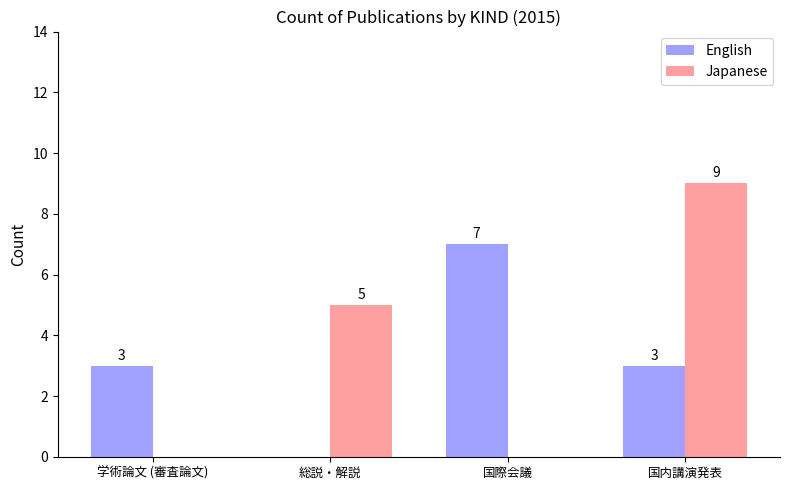

The English series shows 3 at 学術論文 (審査論文). True or false?

True